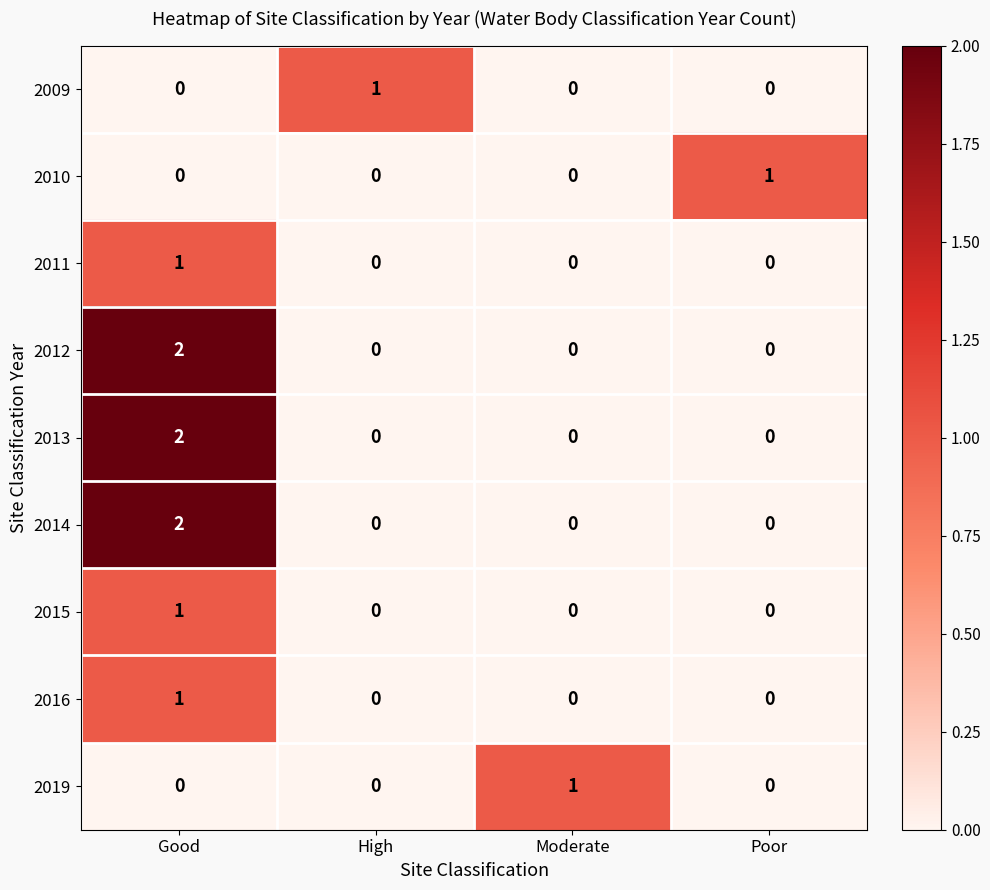

What is the total value across all series at Good?

9